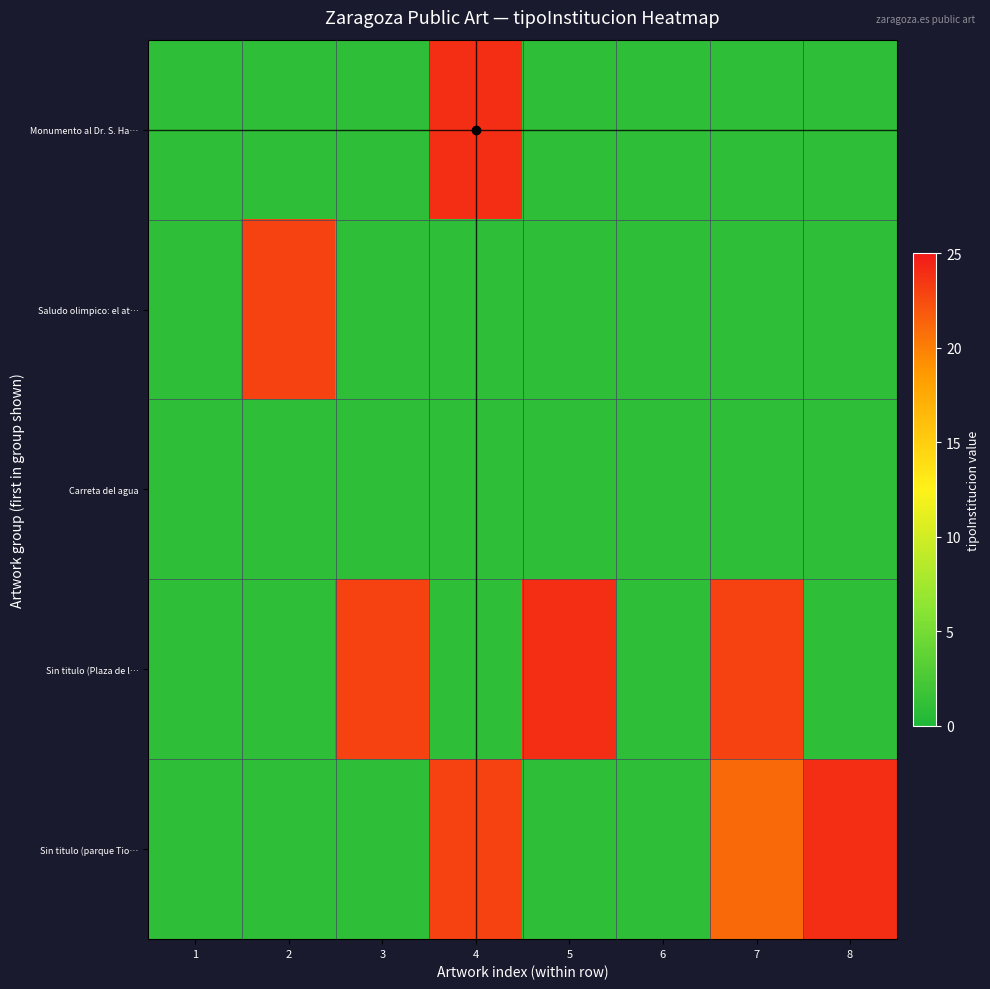

How many data points does each series have?

8